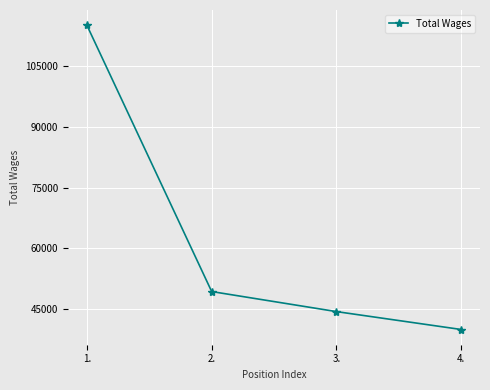

Reading left to right, what are all the values shown in this chart?

1.=115170	2.=49354	3.=44399	4.=39975